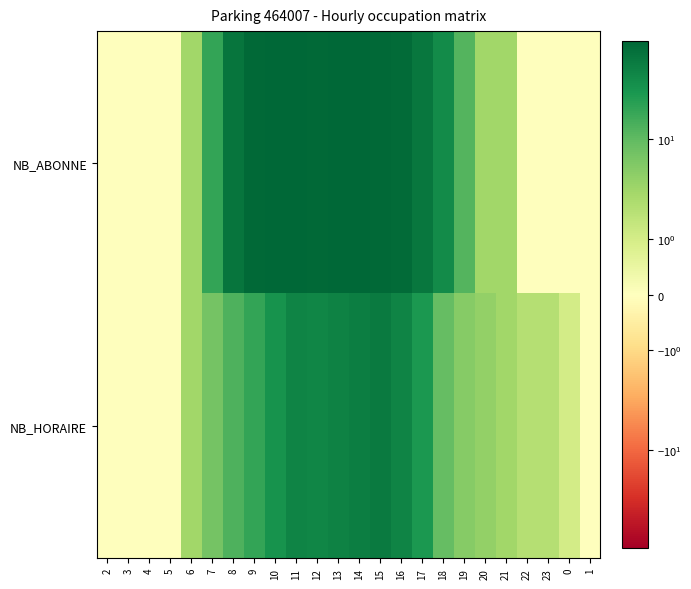

Reading left to right, what are all the values shown in this chart?

NB_ABONNE: 2=0	3=0	4=0	5=0	6=3	7=20	8=68	9=88	10=95	11=93	12=90	13=95	14=94	15=90	16=86	17=64	18=39	19=12	20=3	21=3	22=0	23=0	0=0	1=0
NB_HORAIRE: 2=0	3=0	4=0	5=0	6=3	7=7	8=13	9=20	10=32	11=46	12=44	13=48	14=53	15=58	16=47	17=28	18=9	19=5	20=4	21=3	22=2	23=2	0=1	1=0